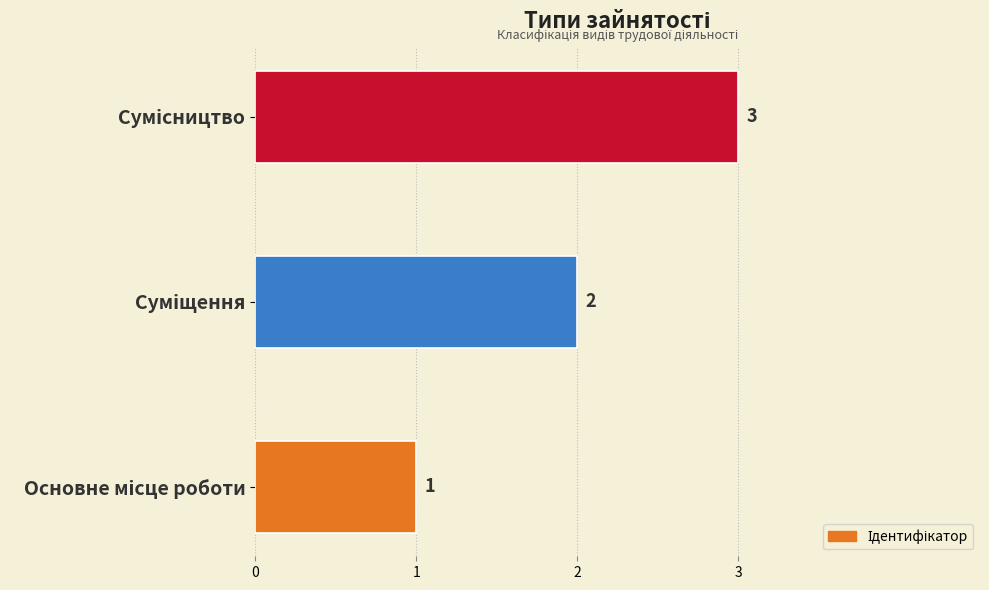

What is the maximum value shown in the chart?

3